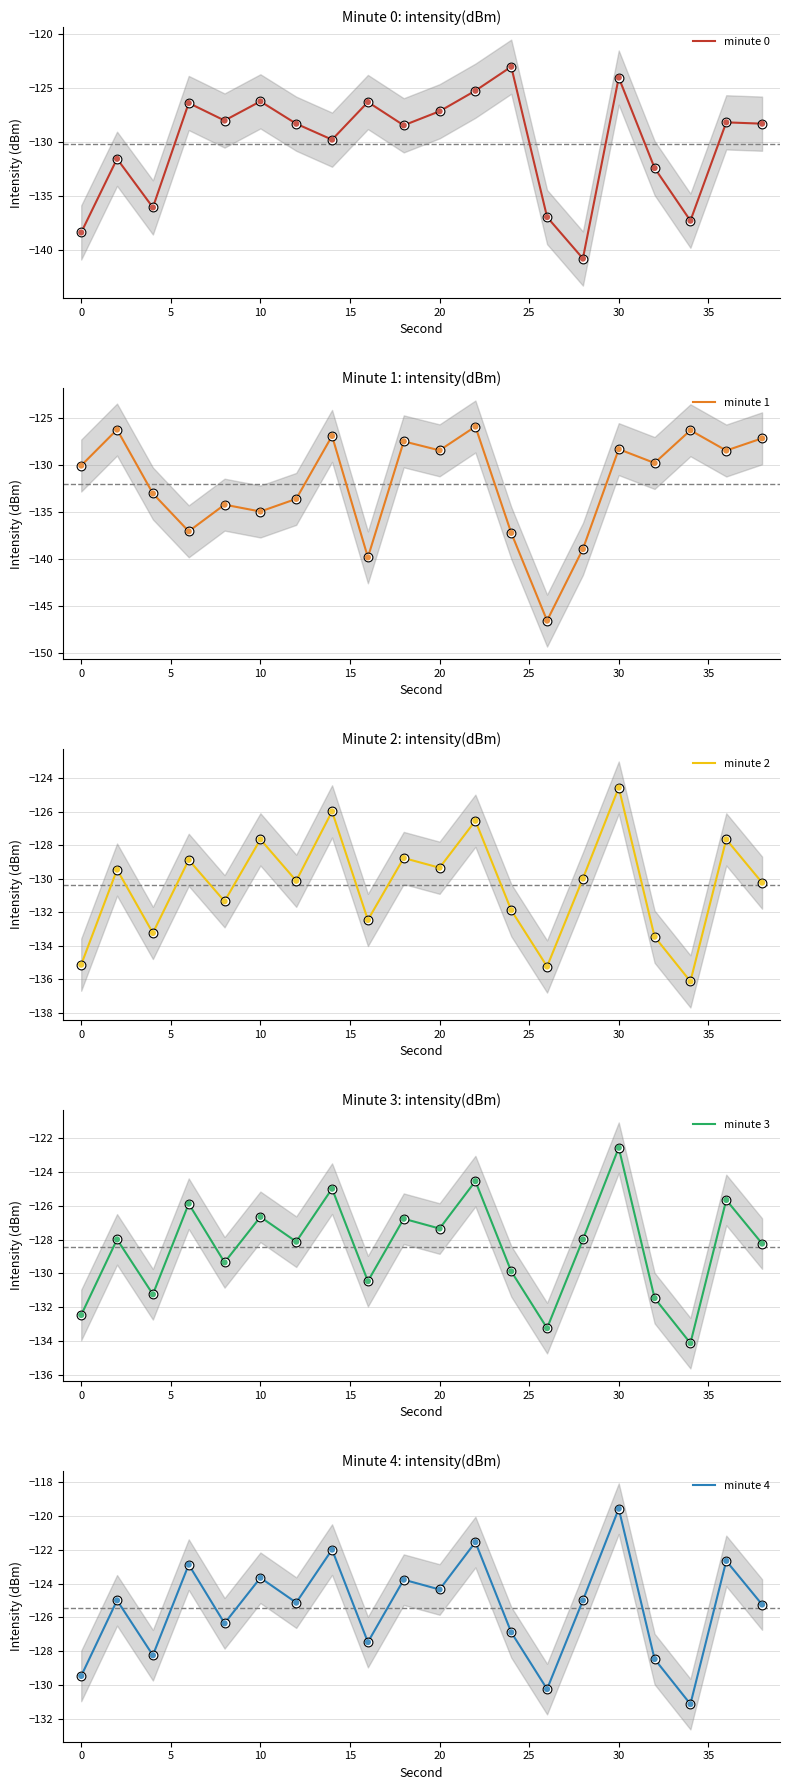

Which series has the largest total across all categories?

minute 4